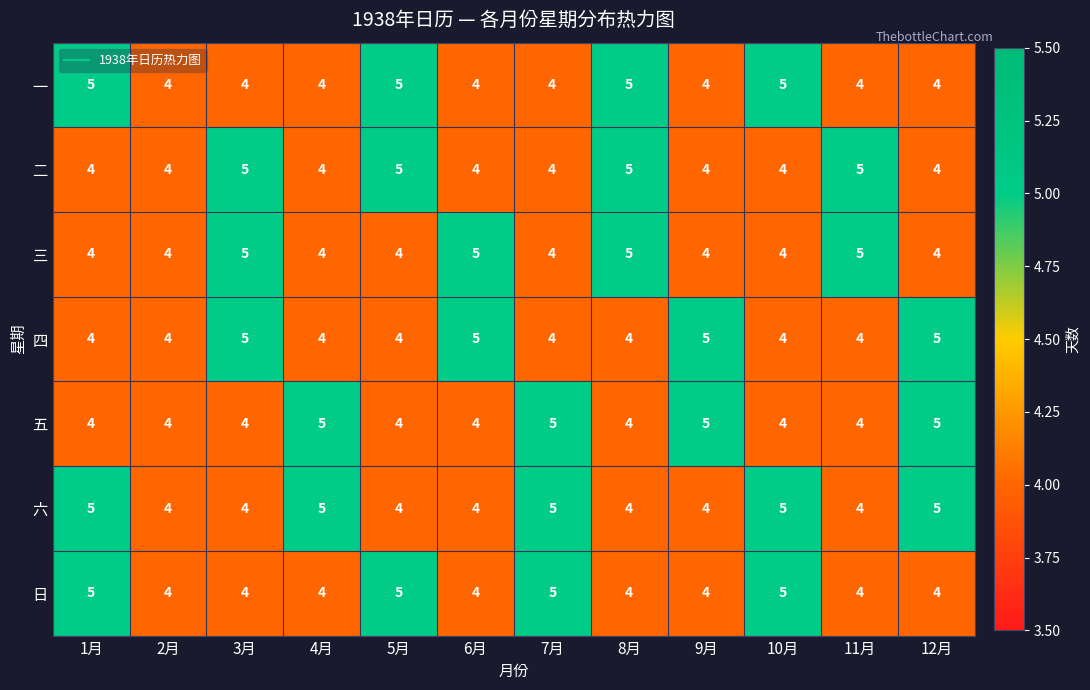

What is the average value of the 二 series?

4